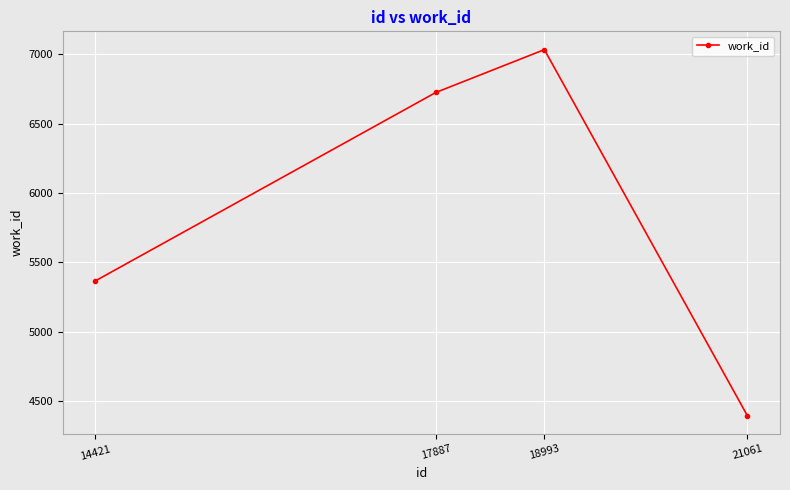

What is the average value?

5879